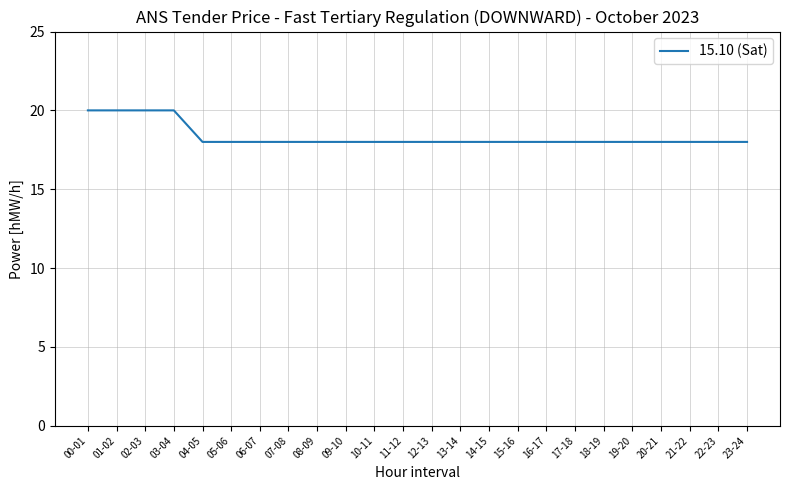

What is the maximum value shown in the chart?

20